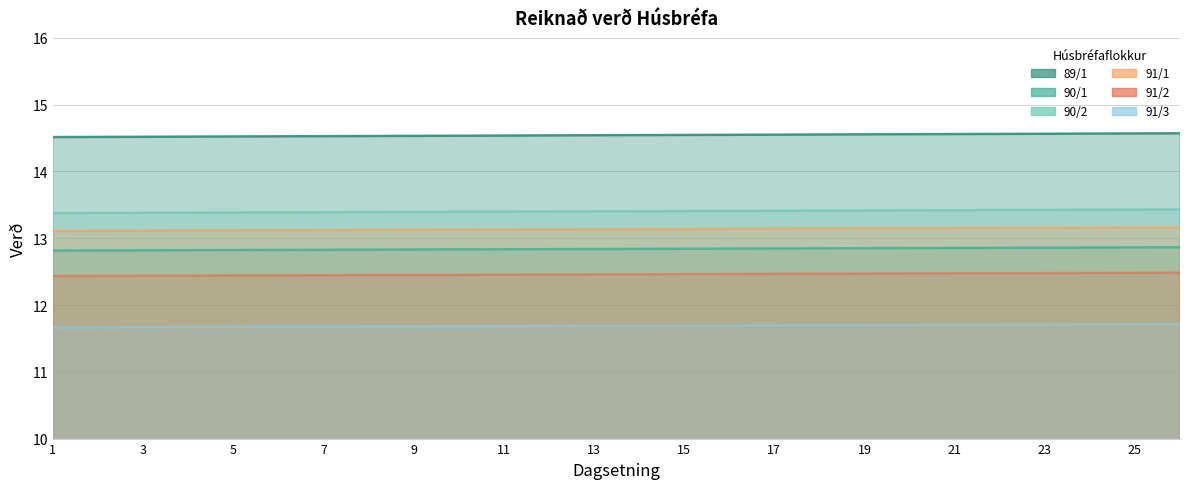

Which series has the largest range (max minus min)?

89/1